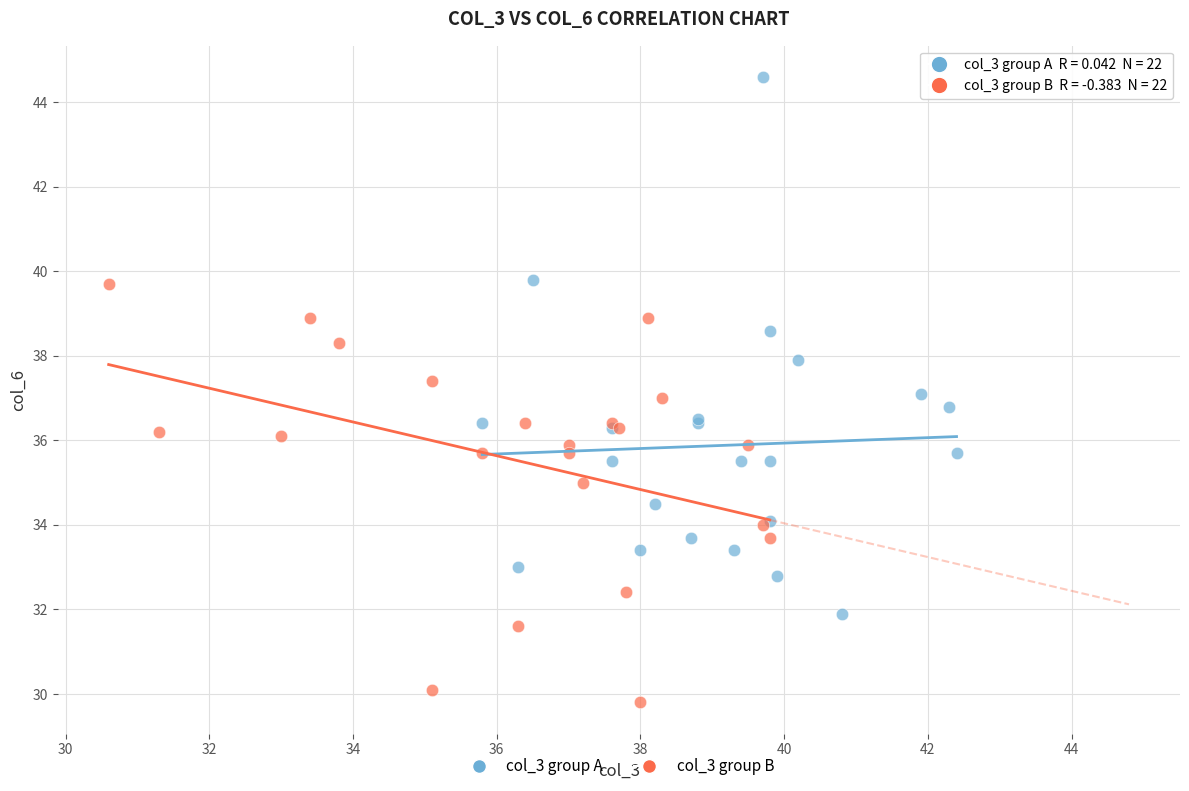

Which series contains the lowest Y value?

col_3 group B